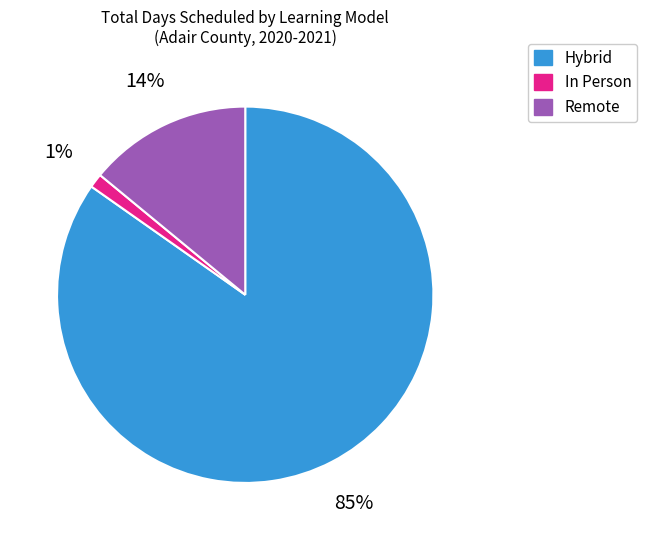

Rank the categories by value from highest to lowest.

Hybrid, Remote, In Person